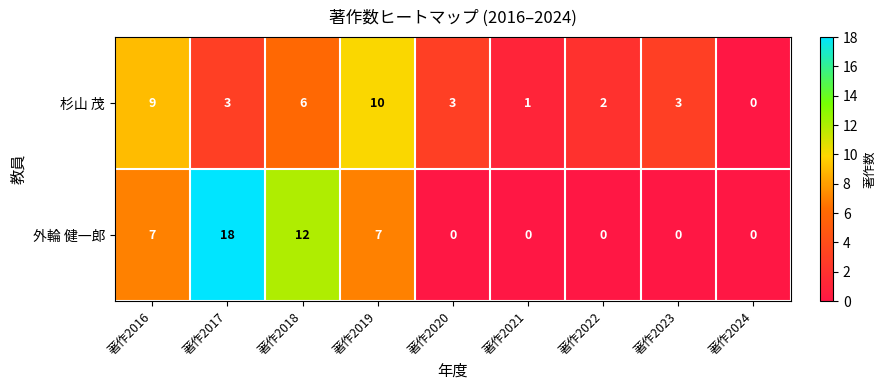

Which series has the largest total across all categories?

外輪 健一郎